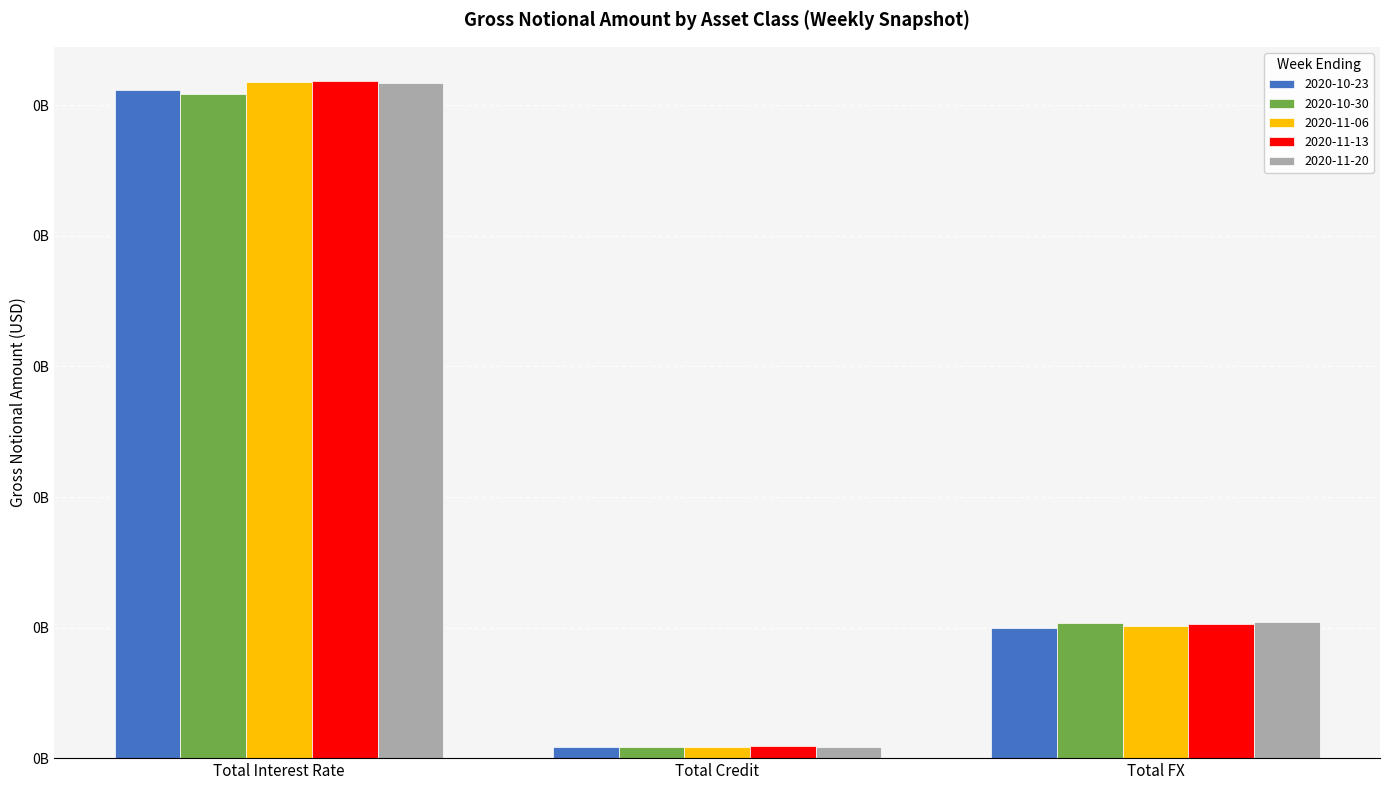

What is the label of the 1st bar from the left?

Total Interest Rate